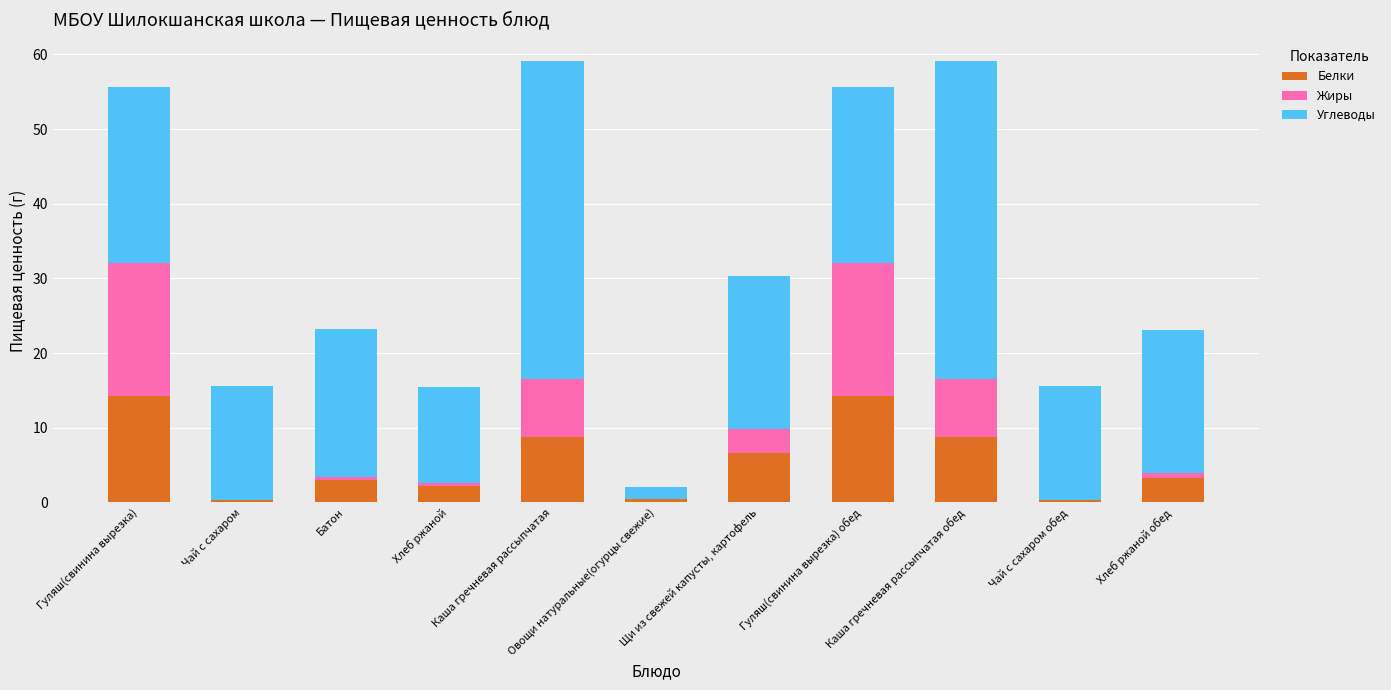

Are the bars horizontal?

No